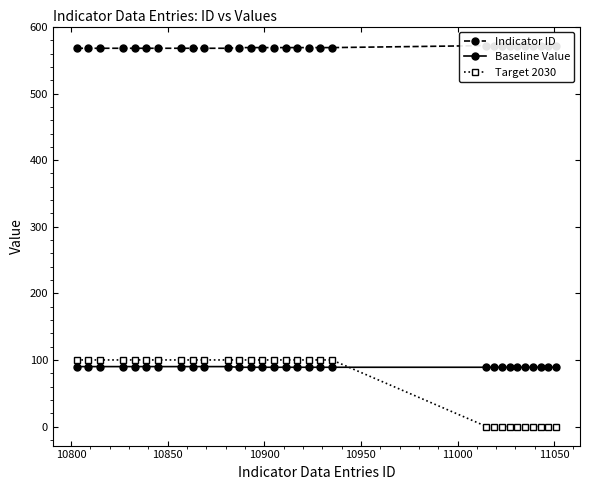

What is the maximum value for Target 2030?

100